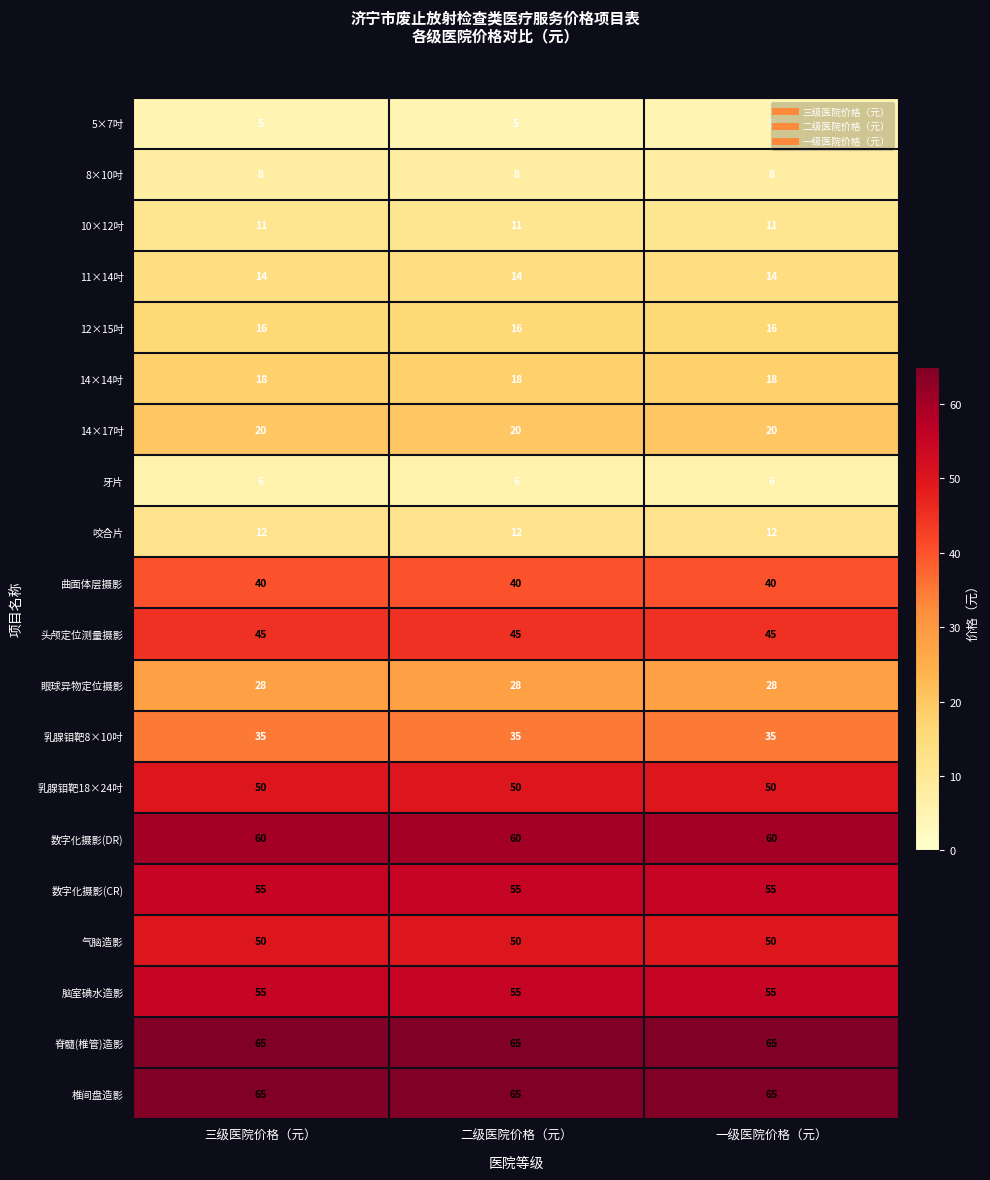

The 曲面体层摄影 series shows 40 at 三级医院价格（元）. True or false?

True